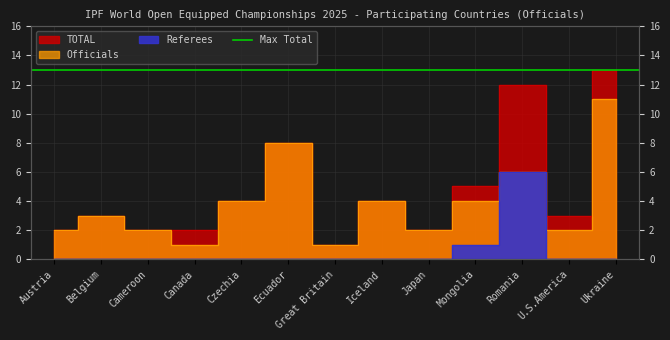

The Referees series shows 0 at Great Britain. True or false?

True